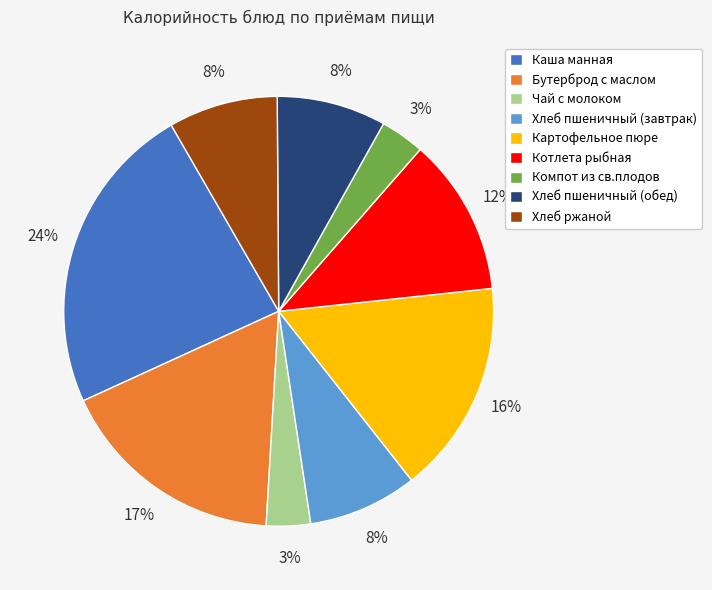

Do Каша манная and Хлеб ржаной together represent more than half of the pie?

No